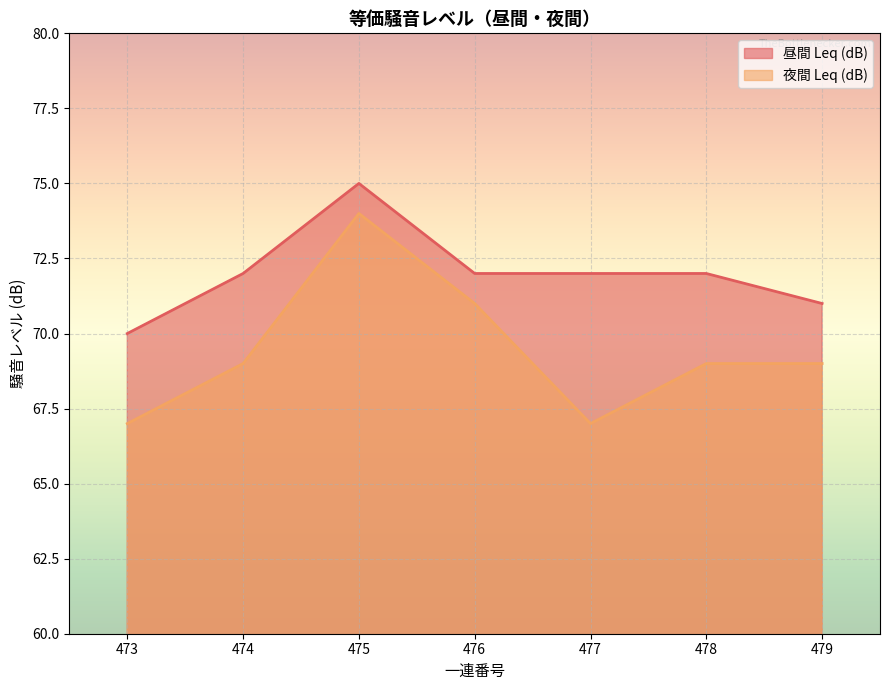

Reading left to right, extract all data points from this chart.

昼間 Leq (dB): 473=70	474=72	475=75	476=72	477=72	478=72	479=71
夜間 Leq (dB): 473=67	474=69	475=74	476=71	477=67	478=69	479=69